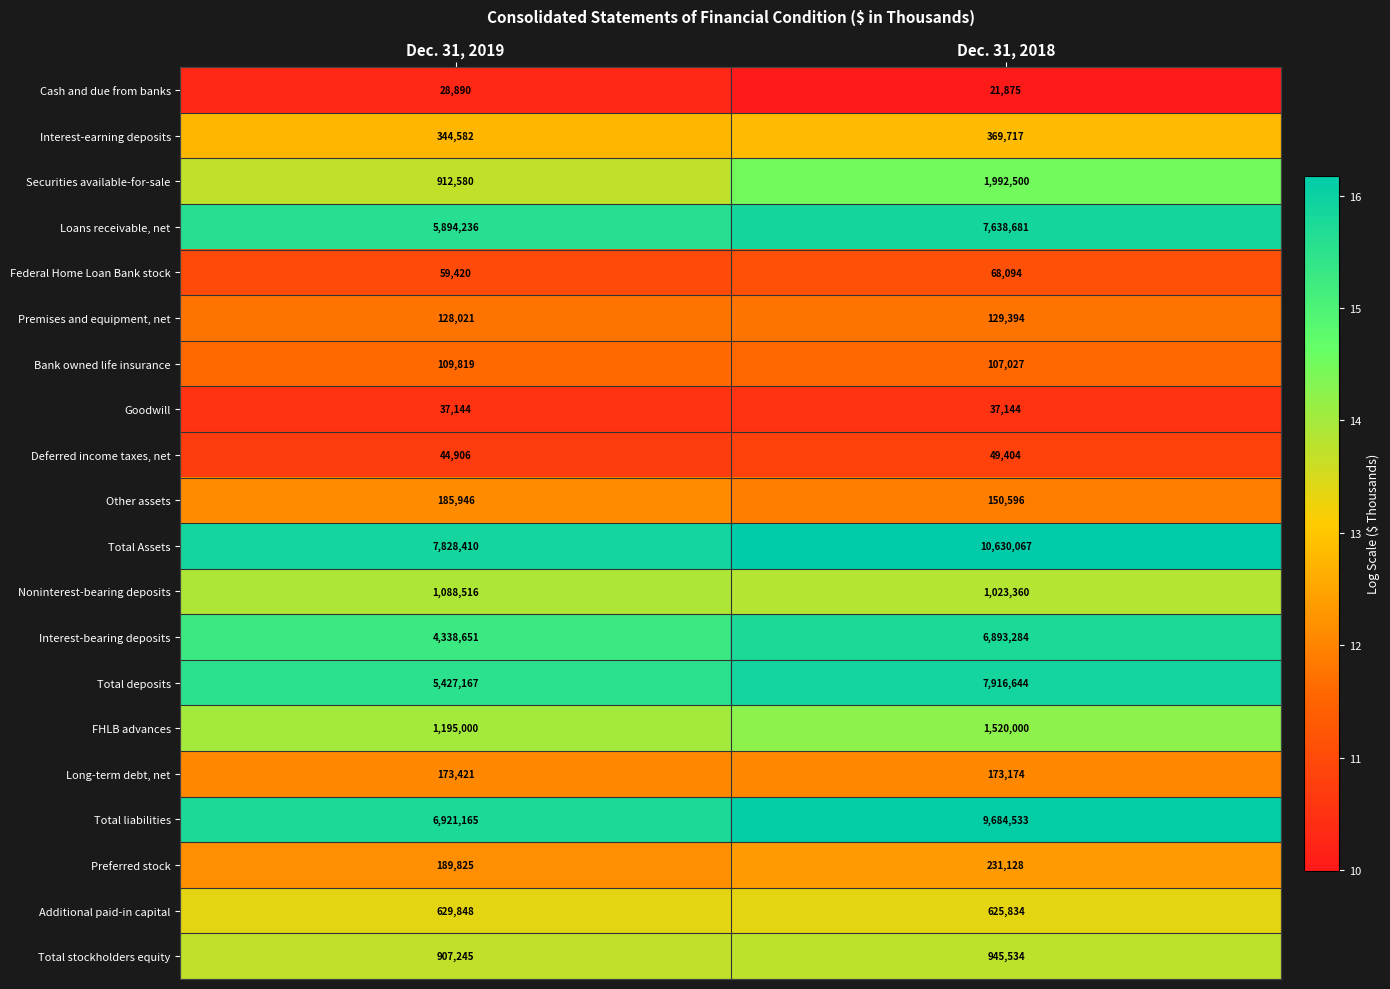

At which label is FHLB advances closest to 1357500?

Dec. 31, 2019